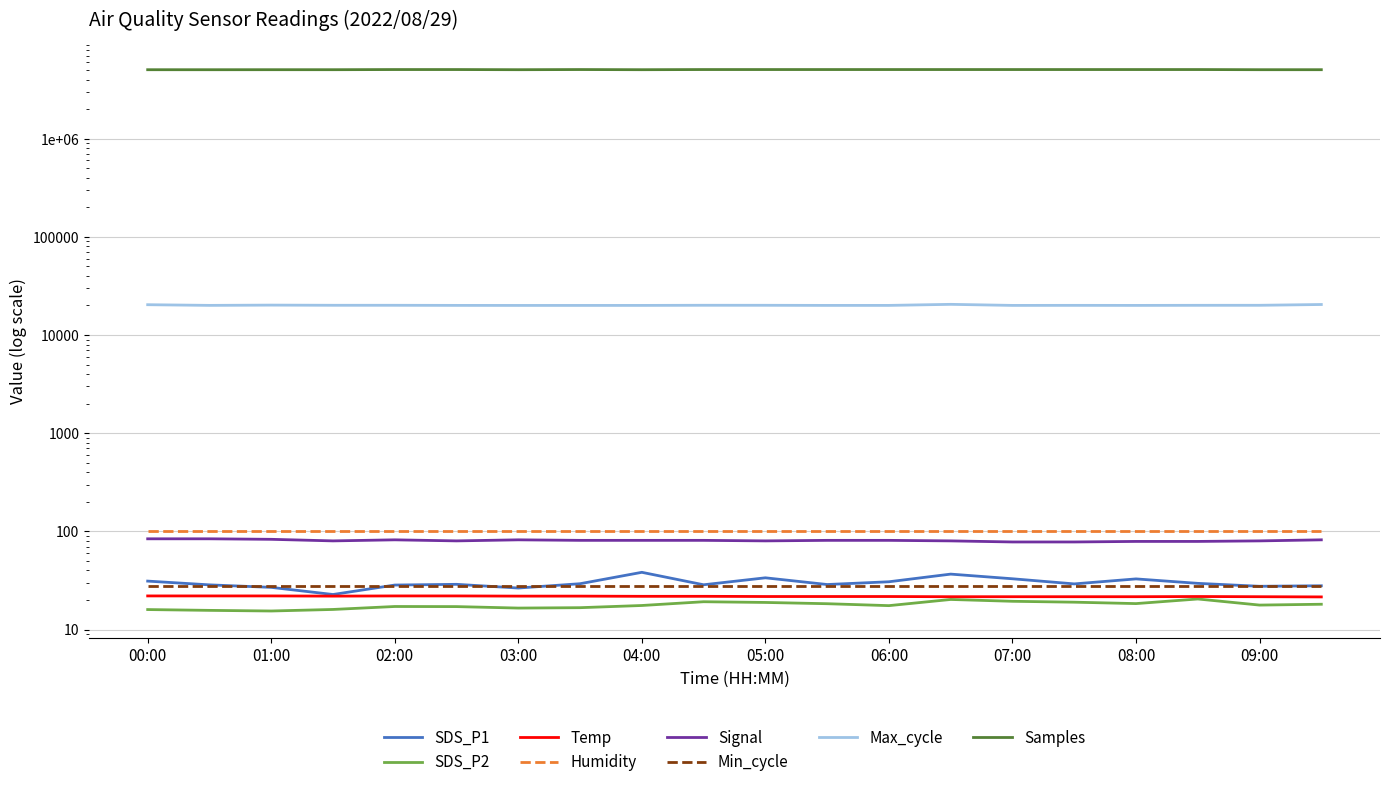

How many data points does each series have?

20